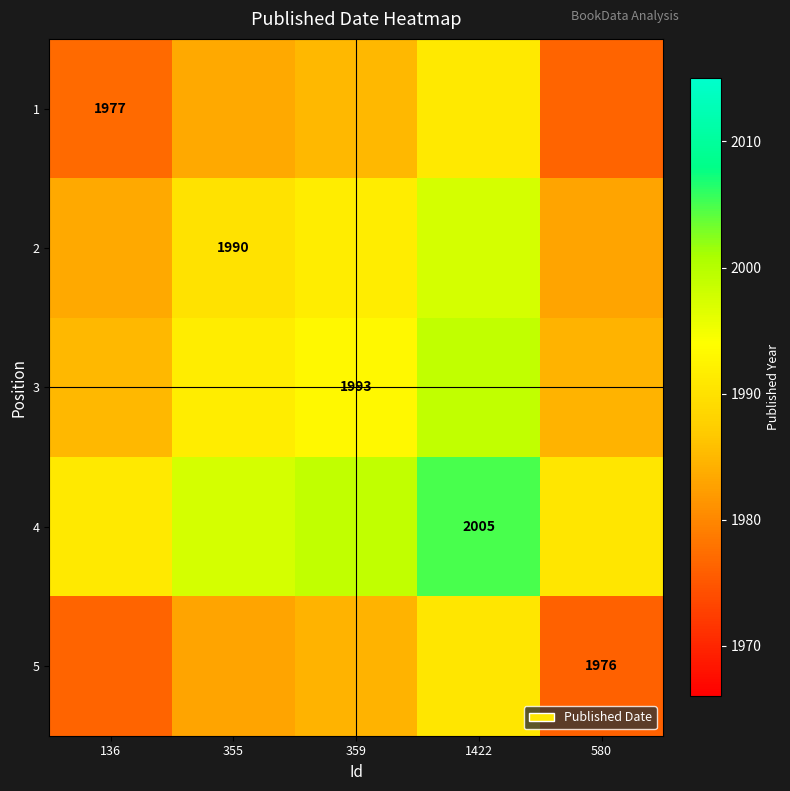

The value of 3 at 359 is 1993.0. True or false?

True